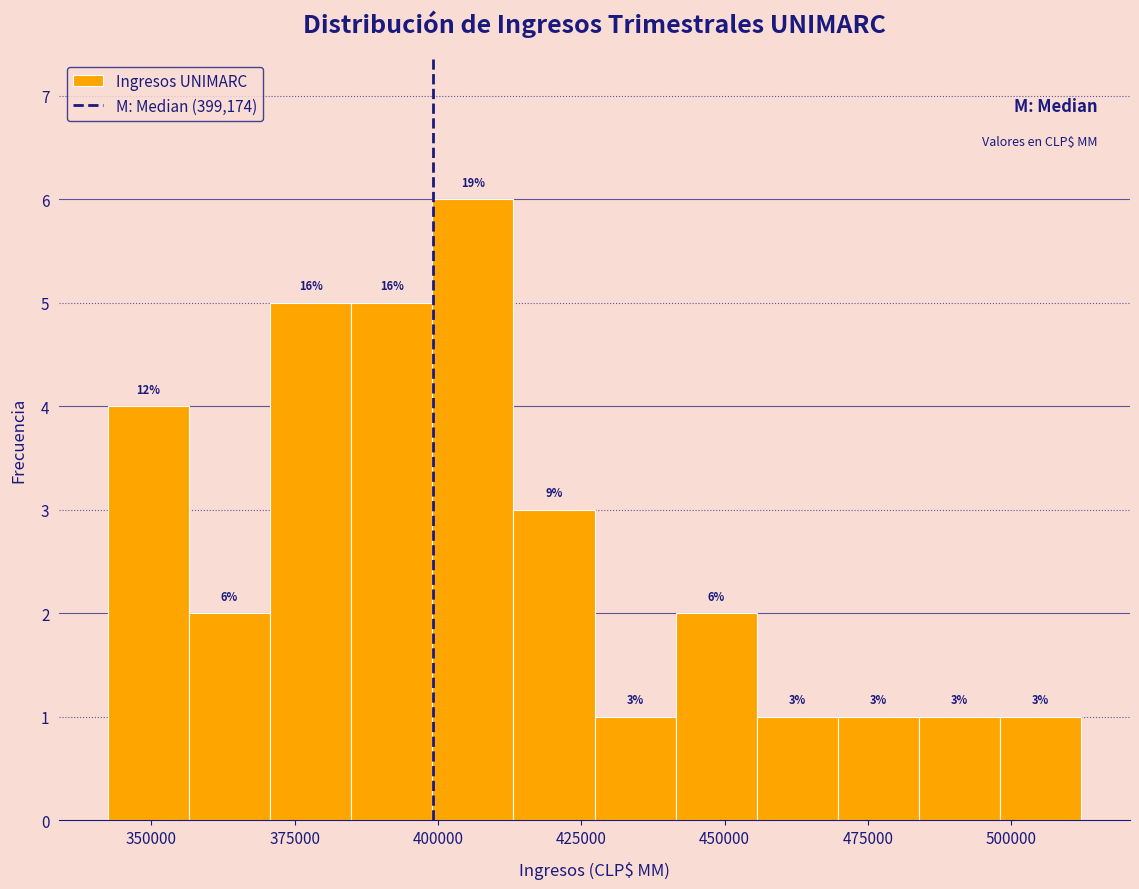

Read against the x-axis, roughly where is the centre of the tallest bar?

405000